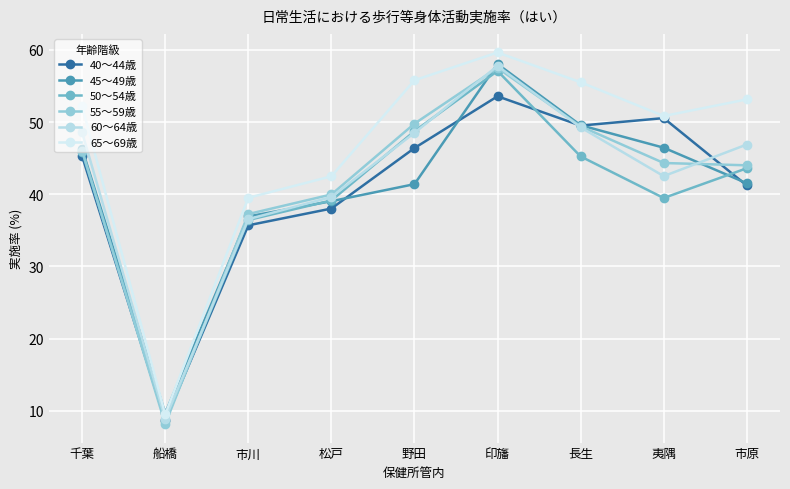

Does the chart have visible grid lines?

Yes